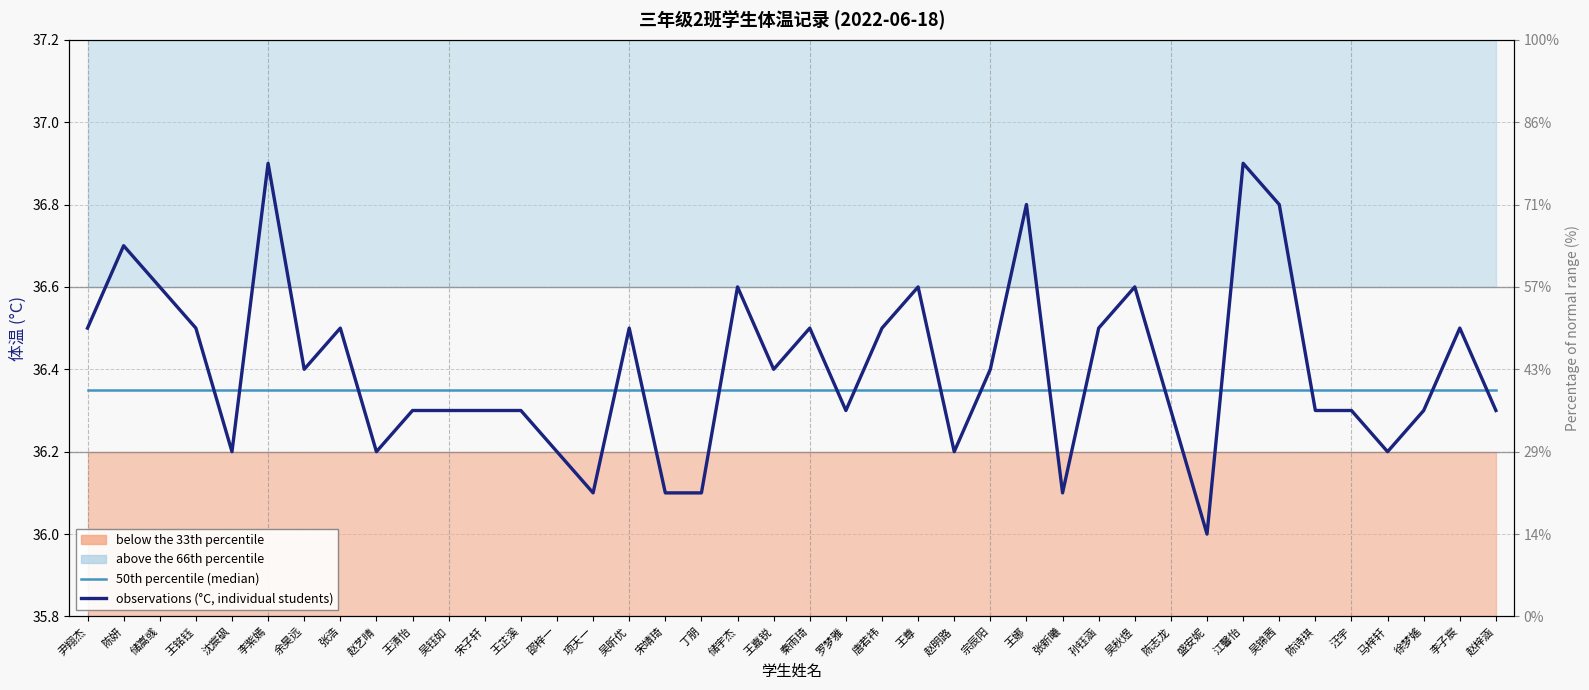

List the labels in order of observations (°C, individual students) value, smallest first.

盛安妮, 项天一, 宋靖琦, 丁朋, 张新曦, 沈宸砜, 赵艺晴, 邵梓一, 赵明路, 马梓轩, 王清怡, 吴钰如, 宋子轩, 王芷溪, 罗梦雅, 陈志龙, 陈诗琪, 汪宇, 徐梦媱, 赵梓涵, 余昊远, 王嘉锐, 宗辰阳, 尹翔杰, 王铭钰, 张浩, 吴昕优, 秦雨琦, 唐若祎, 孙钰涵, 李子宸, 储嵩彧, 储宇杰, 王尊, 吴秋煜, 陈妍, 王娜, 吴锦茜, 李紫嫣, 江馨怡